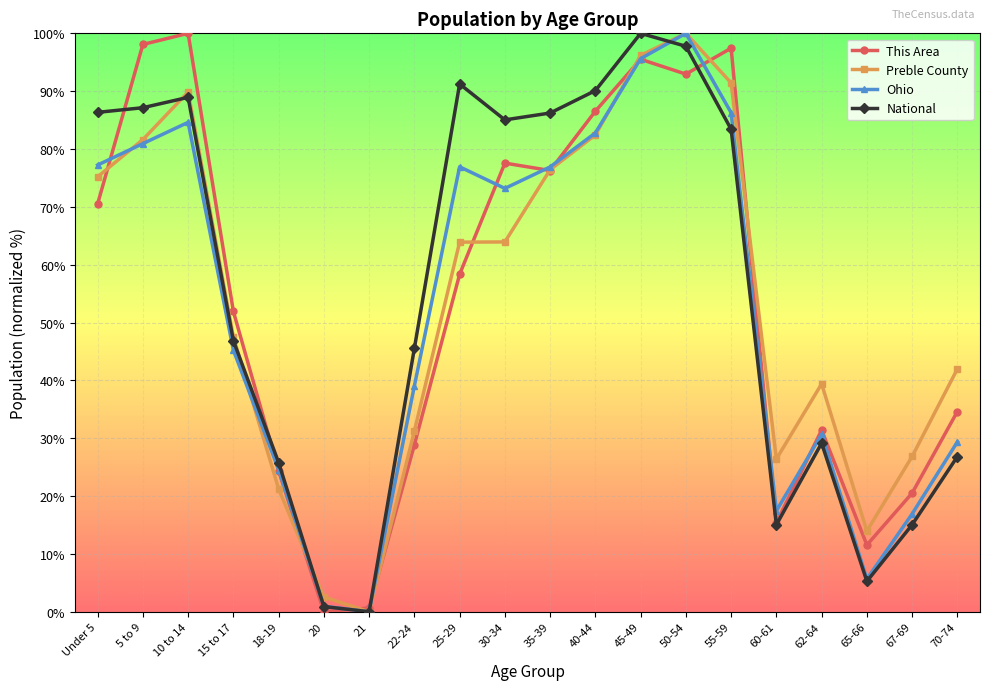

Count the number of categories in the chart.

20